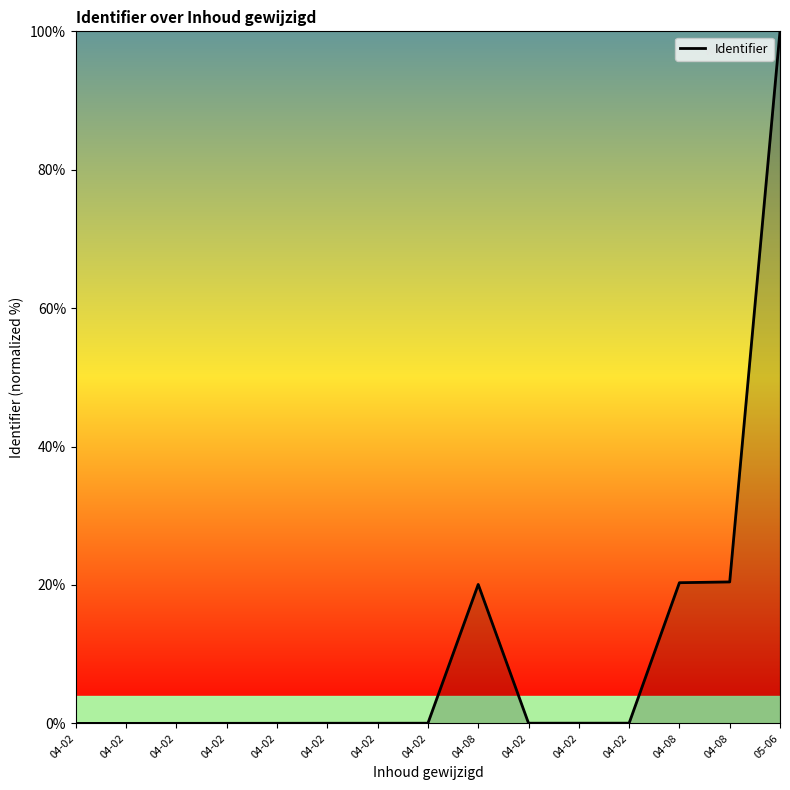

Is this an area chart (filled region under the line)?

Yes